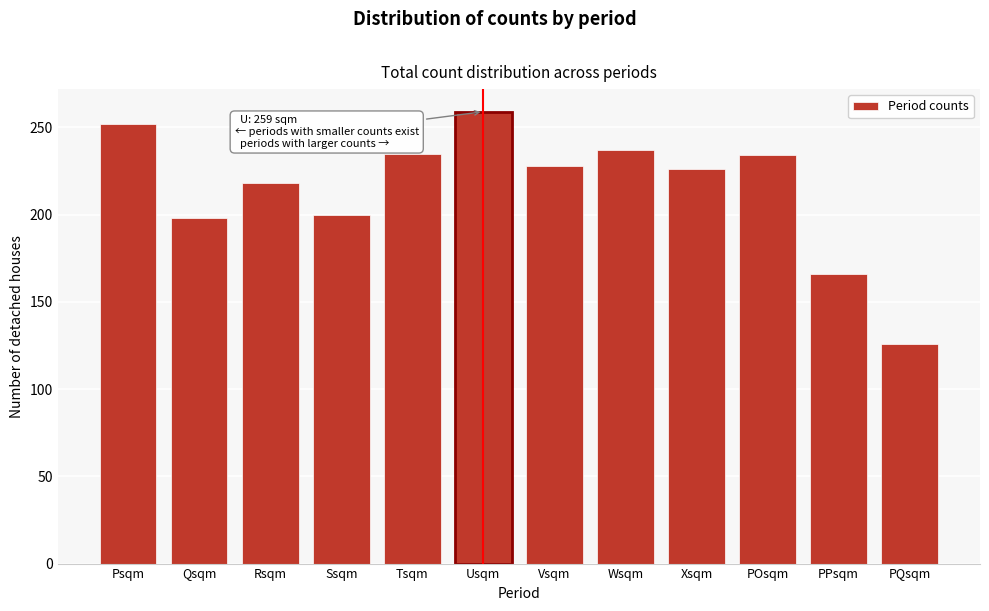

What is the sum of all values?

2579